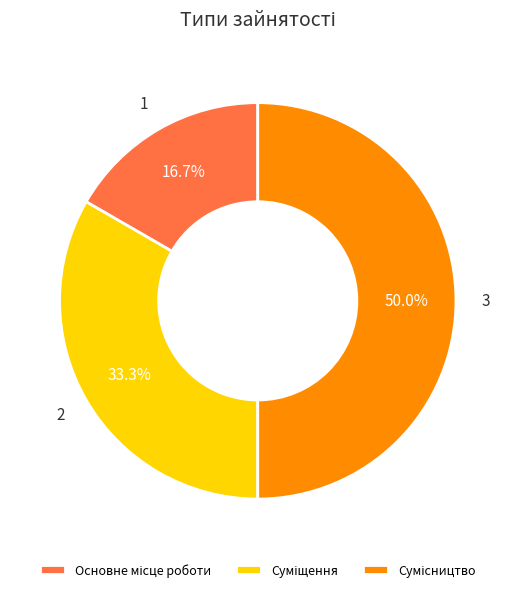

Which category has the smallest portion of the pie?

Основне місце роботи